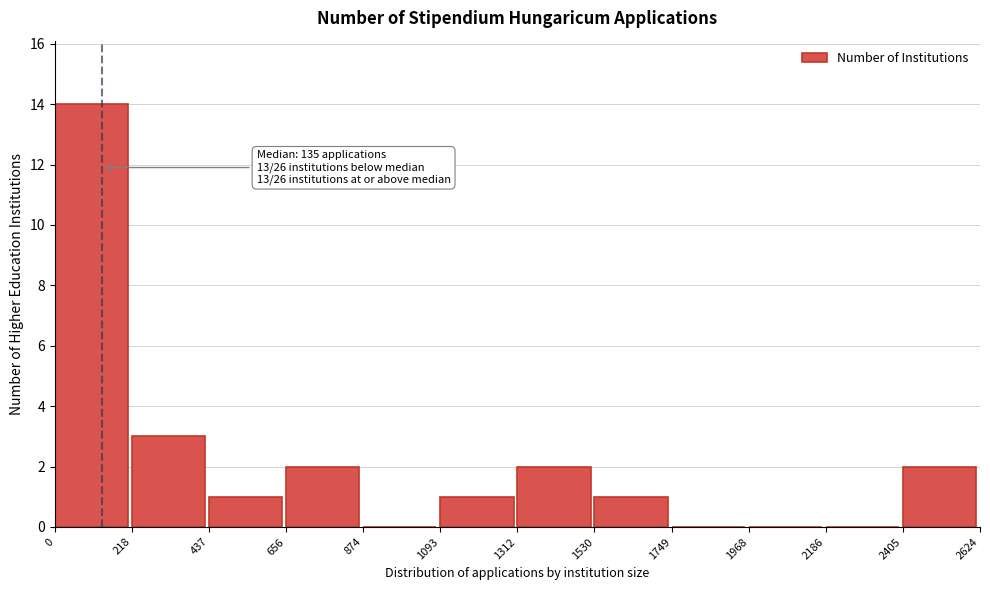

Which range on the x-axis has the tallest bar?

0 to 218